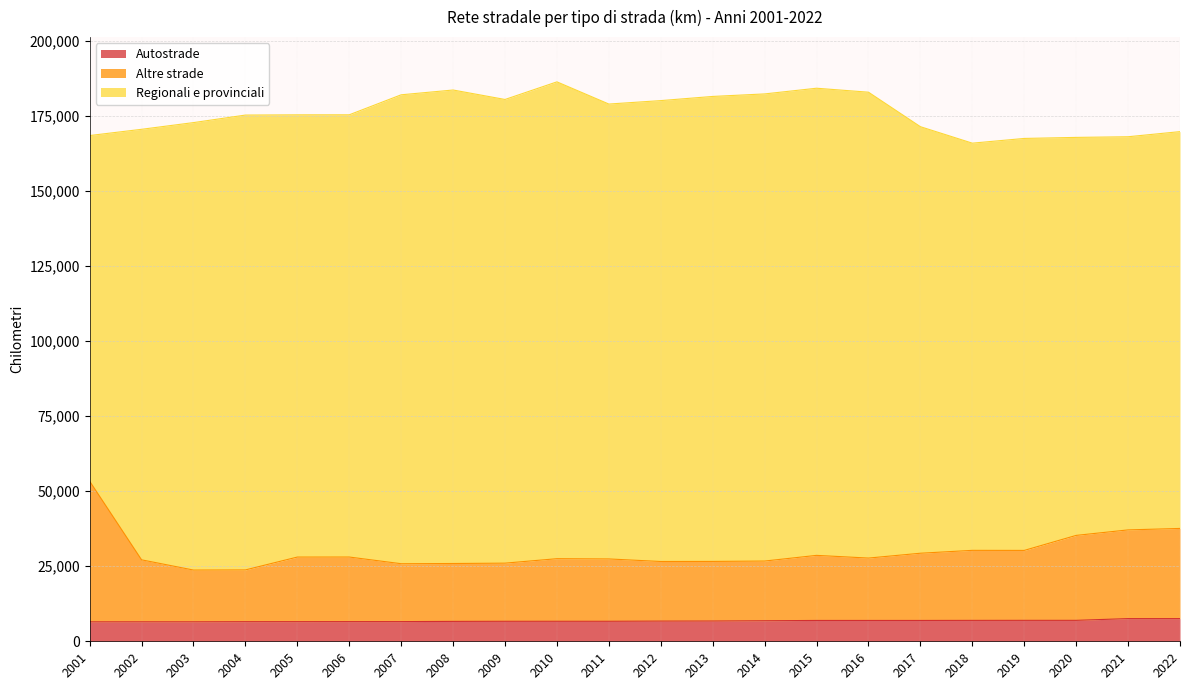

What is the total value across all series at 2003?

172843.3